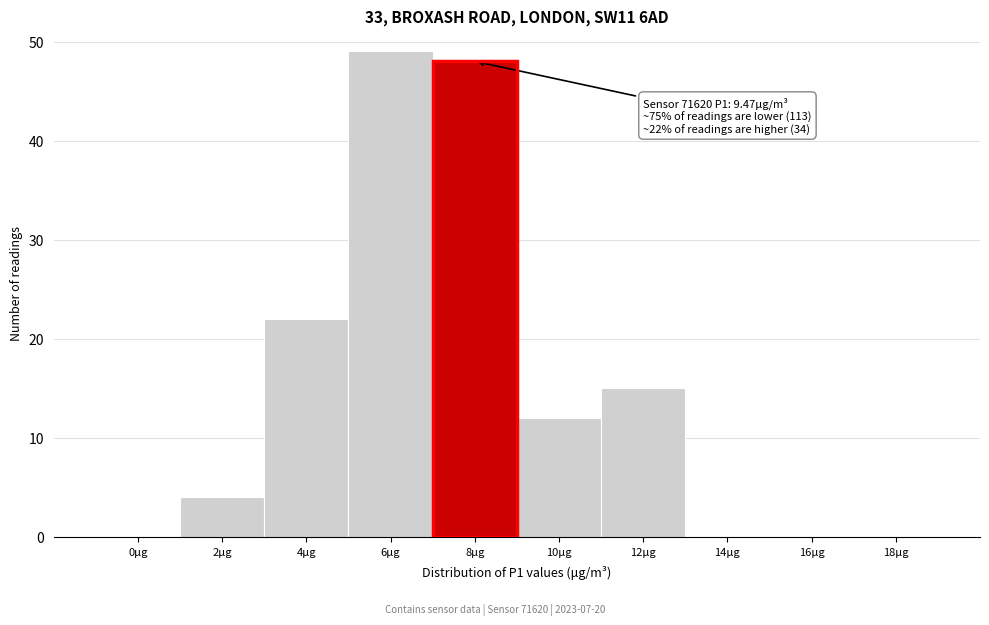

Reading left to right, what are all the values shown in this chart?

0μg=0	2μg=4	4μg=22	6μg=49	8μg=48	10μg=12	12μg=15	14μg=0	16μg=0	18μg=0